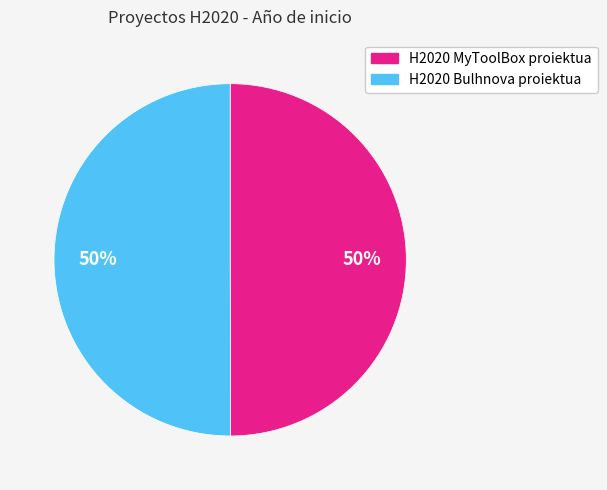

What is the ratio of the value at H2020 MyToolBox proiektua to the value at H2020 Bulhnova proiektua?

1.0